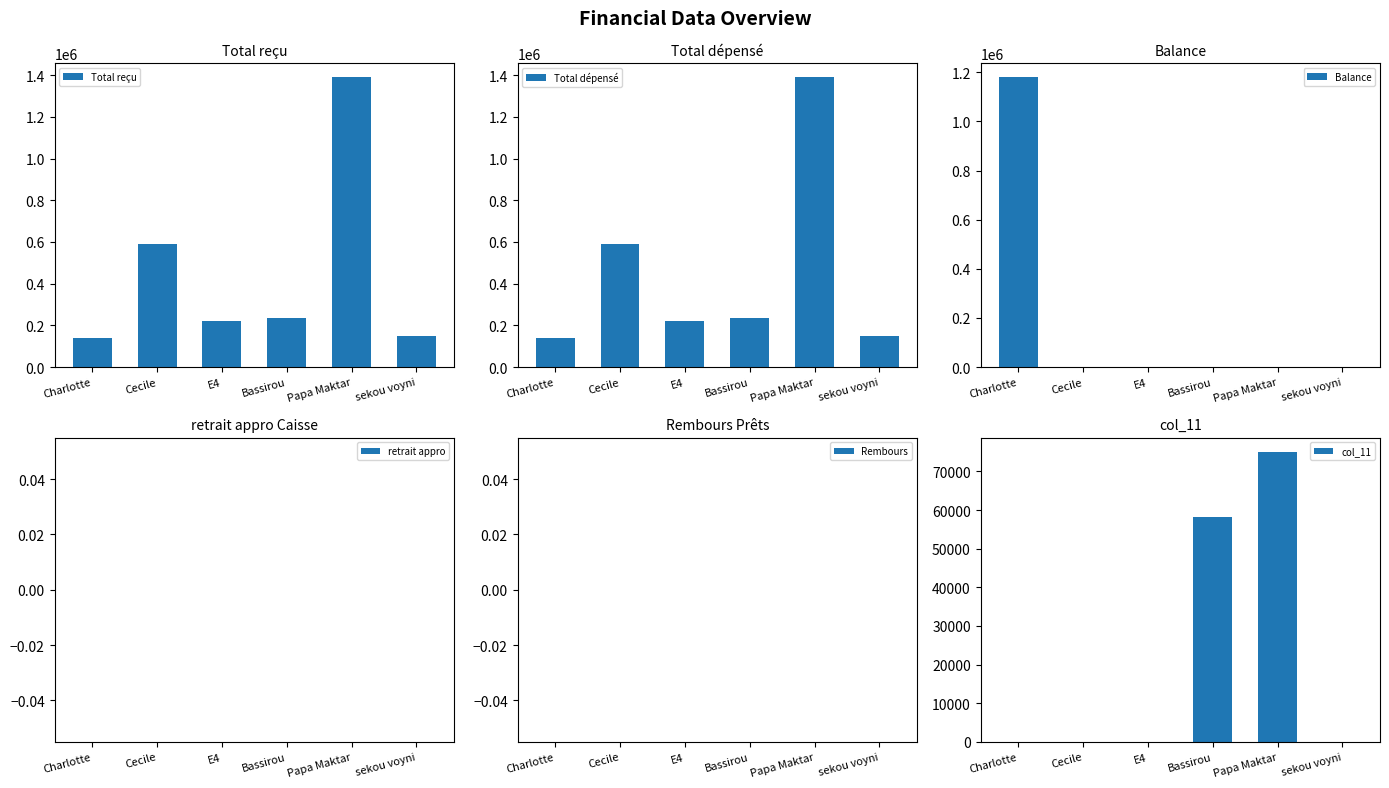

Reading left to right, what are all the values shown in this chart?

Total reçu: Charlotte=138000	Cecile=589500	E4=223000	Bassirou=233000	Papa Maktar=1389883	sekou voyni=148300
Total dépensé: Charlotte=138000	Cecile=589500	E4=223000	Bassirou=233000	Papa Maktar=1389883	sekou voyni=148300
Balance: Charlotte=1179317	Cecile=0	E4=0	Bassirou=0	Papa Maktar=0	sekou voyni=0
retrait appro: Charlotte=0	Cecile=0	E4=0	Bassirou=0	Papa Maktar=0	sekou voyni=0
Rembours: Charlotte=0	Cecile=0	E4=0	Bassirou=0	Papa Maktar=0	sekou voyni=0
col_11: Charlotte=0	Cecile=0	E4=0	Bassirou=58190	Papa Maktar=75000	sekou voyni=0